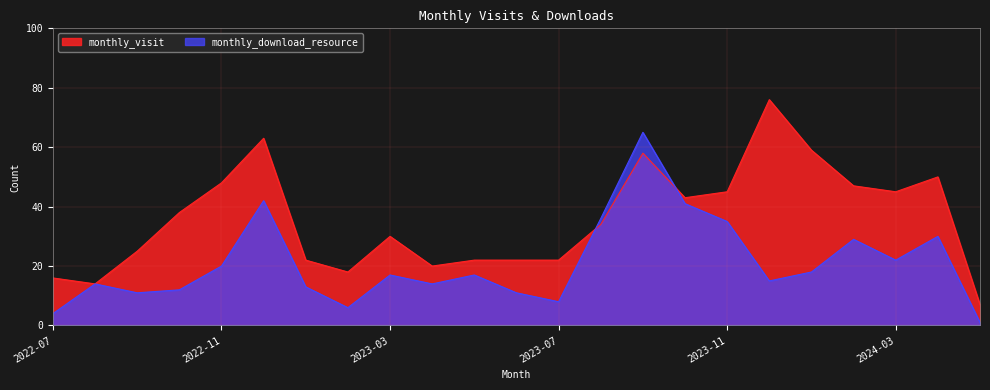

Reading right to left, list all the values displayed in this chart.

monthly_visit: 2024-05=7	2024-04=50	2024-03=45	2024-02=47	2024-01=59	2023-12=76	2023-11=45	2023-10=43	2023-09=58	2023-08=34	2023-07=22	2023-06=22	2023-05=22	2023-04=20	2023-03=30	2023-02=18	2023-01=22	2022-12=63	2022-11=48	2022-10=38	2022-09=25	2022-08=14	2022-07=16
monthly_download_resource: 2024-05=1	2024-04=30	2024-03=22	2024-02=29	2024-01=18	2023-12=15	2023-11=35	2023-10=41	2023-09=65	2023-08=36	2023-07=8	2023-06=11	2023-05=17	2023-04=14	2023-03=17	2023-02=6	2023-01=13	2022-12=42	2022-11=20	2022-10=12	2022-09=11	2022-08=14	2022-07=4